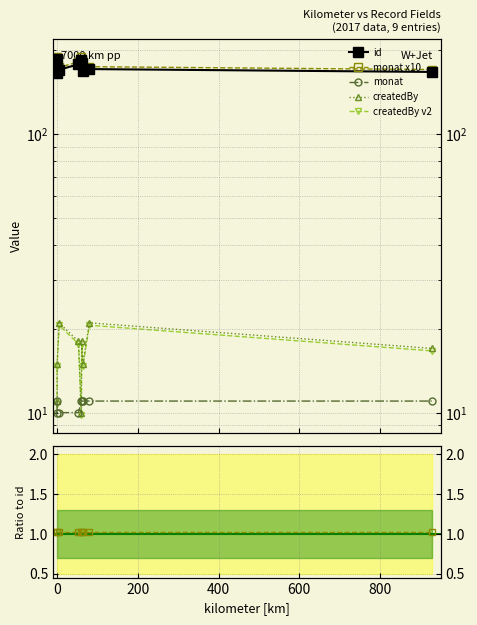

True or false: monat x10 and createdBy intersect in this chart.

False